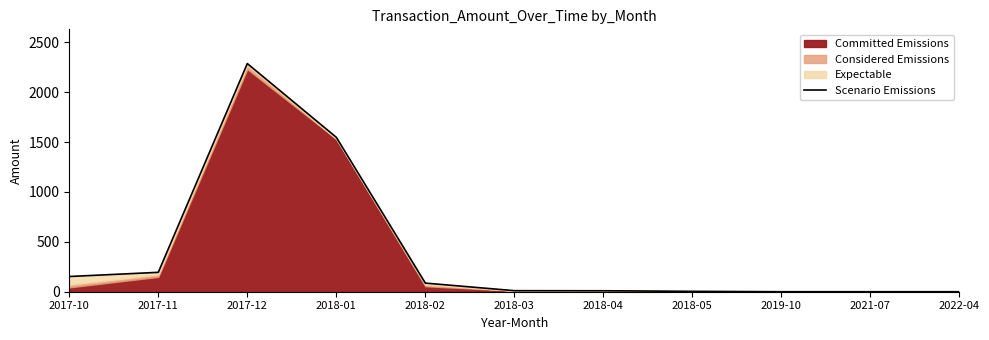

What is the label of the 9th point from the left?

2019-10